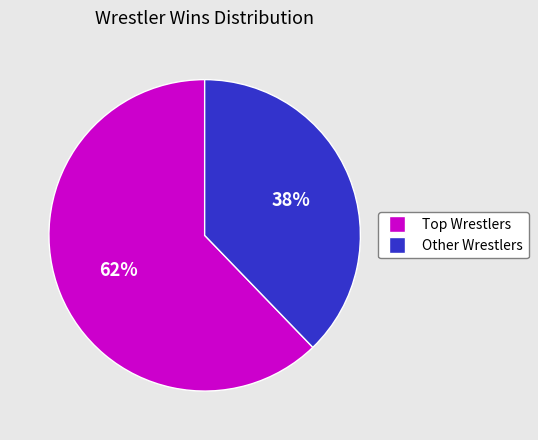

Is there any slice that represents more than half of the pie?

Yes